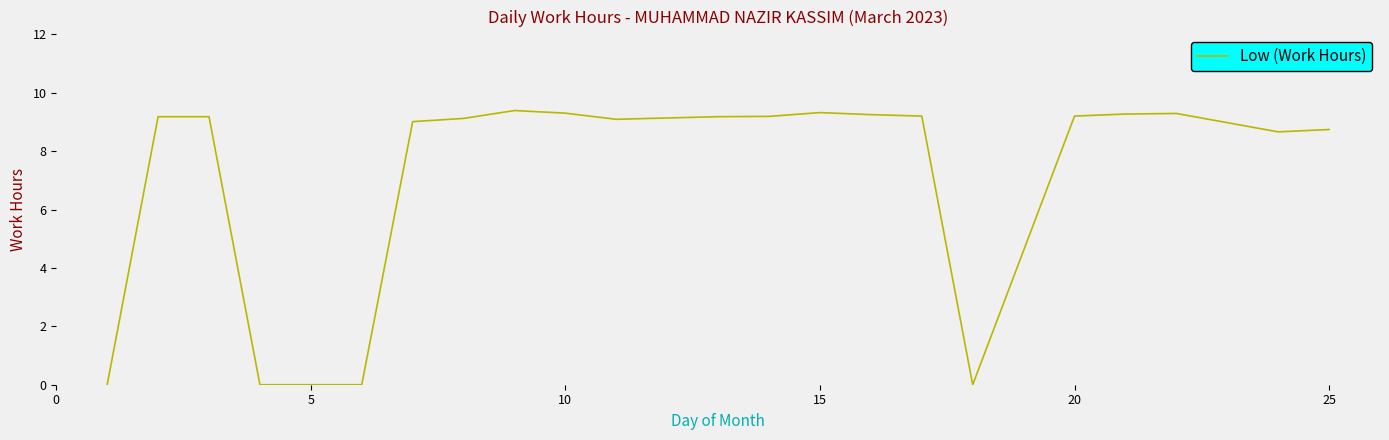

What is the maximum value shown in the chart?

9.4